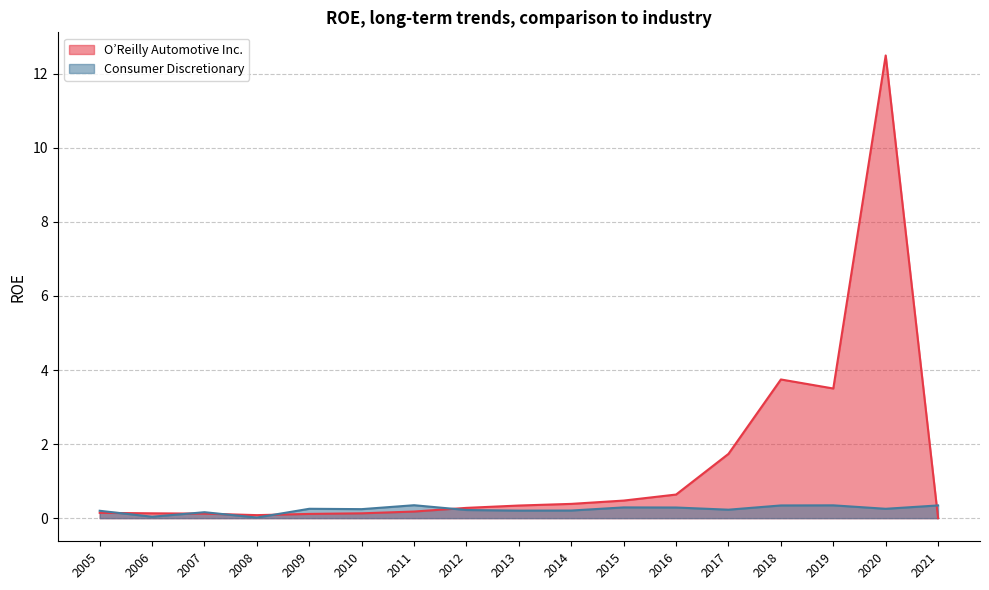

True or false: O’Reilly Automotive Inc. has a value of 0.6 at 2016.

True